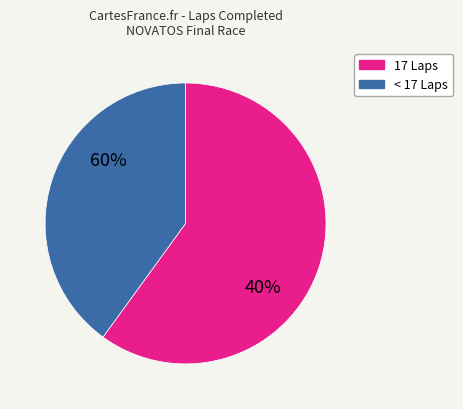

How many segments does this pie chart have?

2